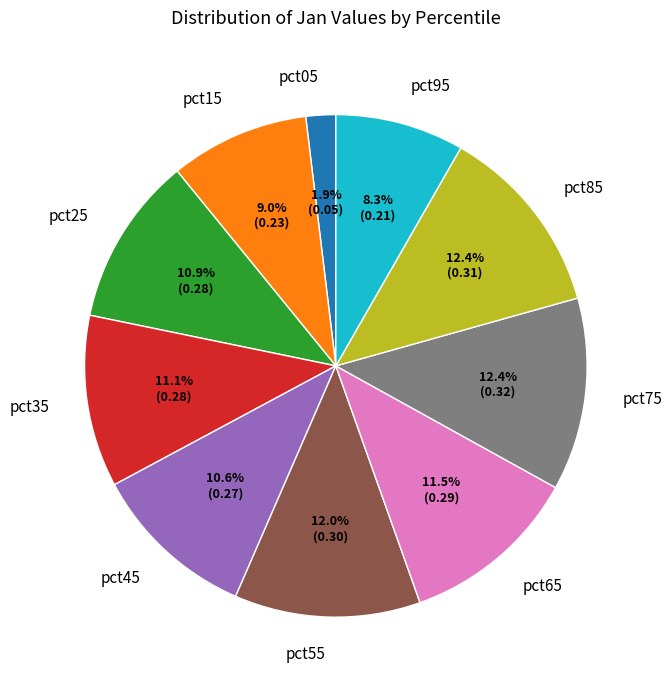

Count the number of slices in the pie.

10